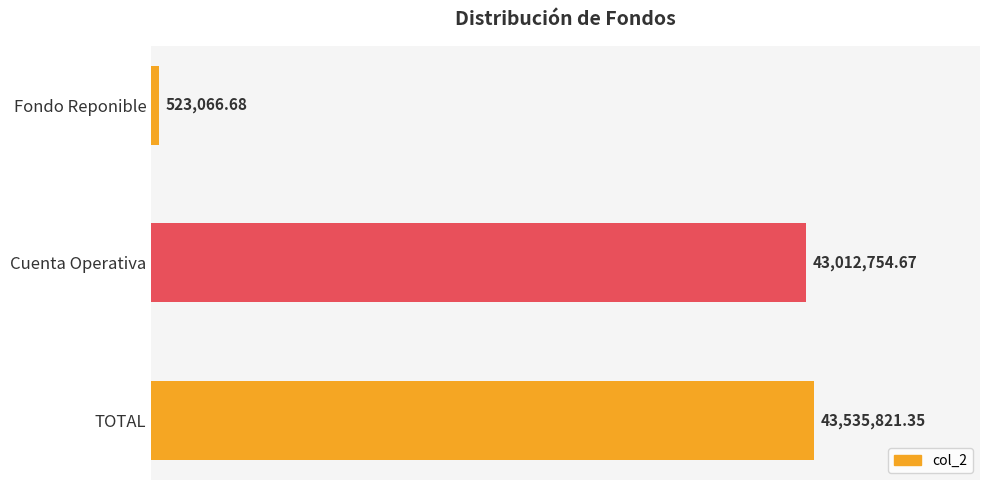

List the labels in order of value, smallest first.

Fondo Reponible, Cuenta Operativa, TOTAL